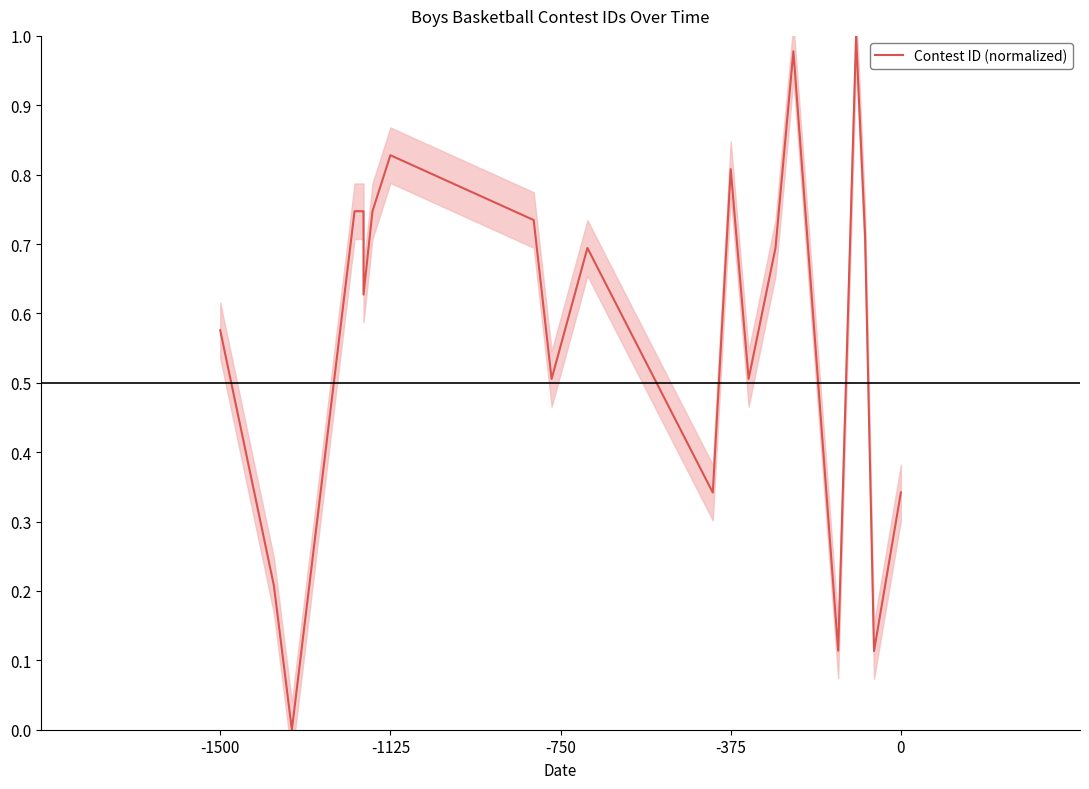

The value at -375 is 1.2. True or false?

False